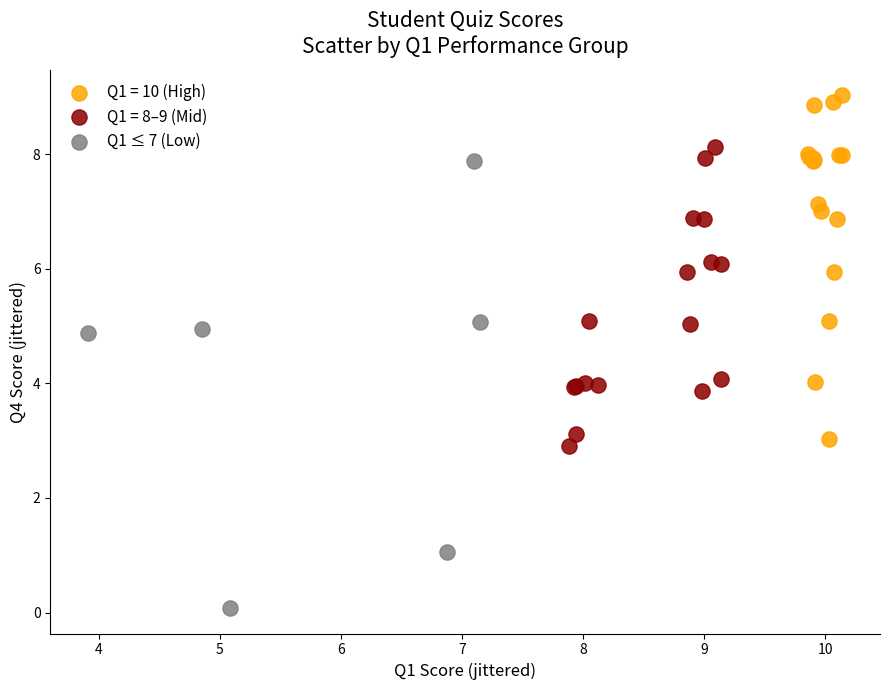

Which series contains the highest Y value?

Q1 = 10 (High)